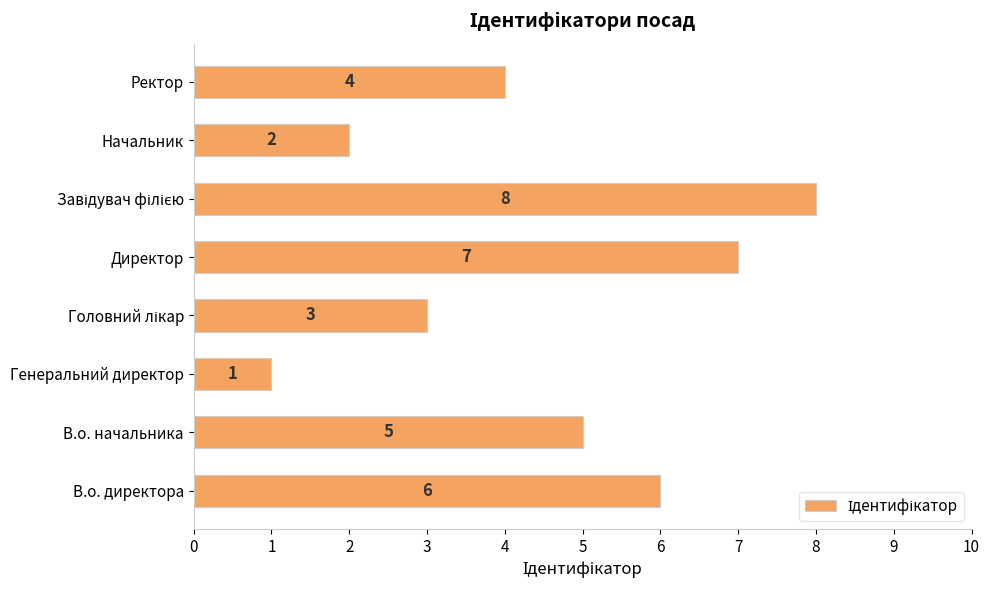

How many bars are there in total?

8